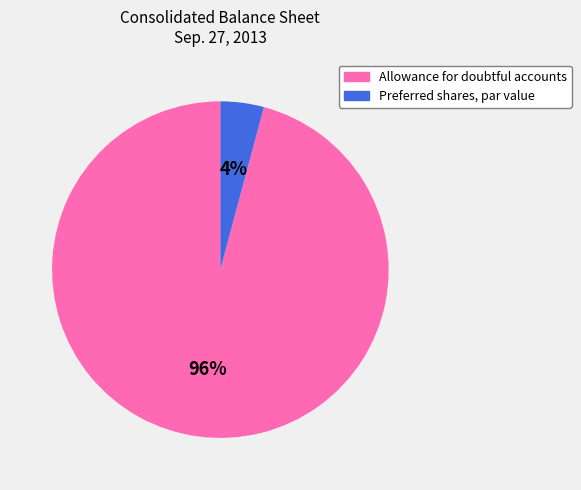

Which slice is the smallest?

Preferred shares, par value